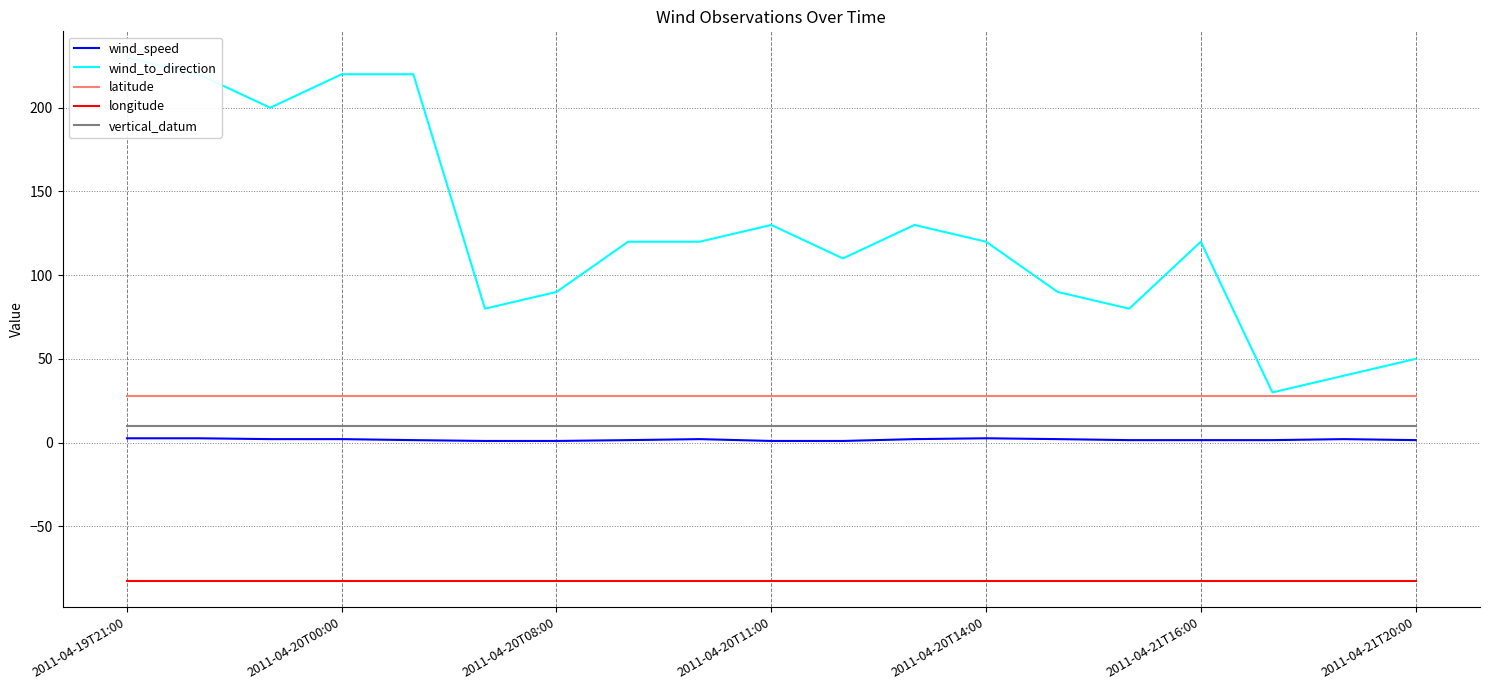

What is the lowest value of the vertical_datum series?

10.0